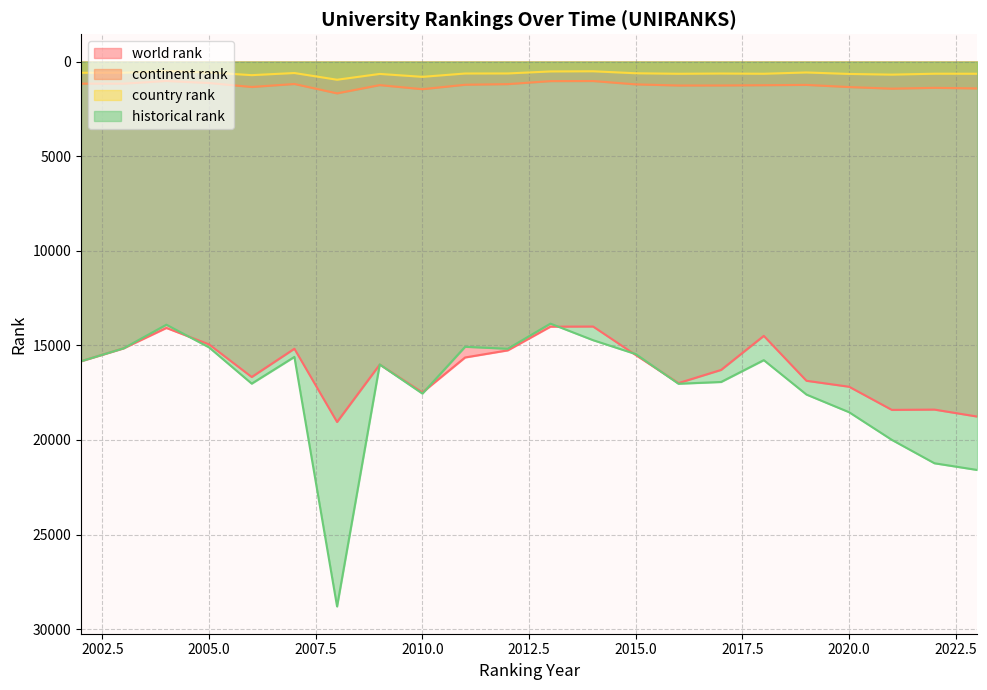

What is the smallest value displayed?

508.0